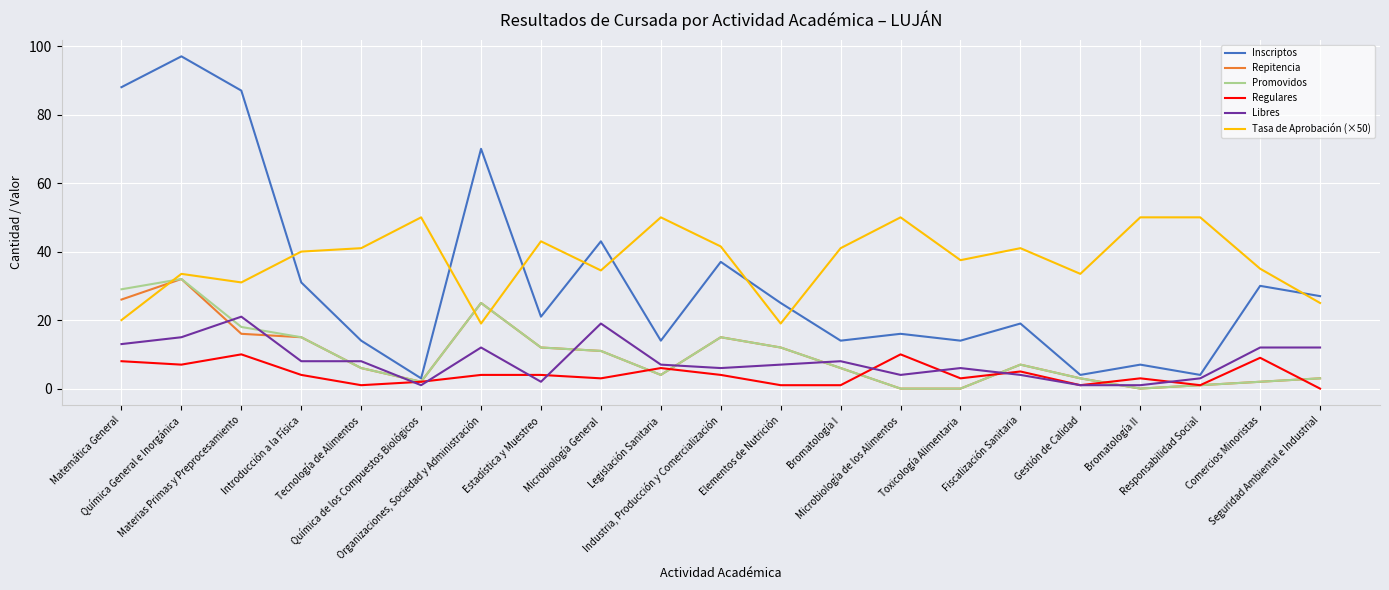

True or false: Promovidos has more than 1 points higher than both neighbors.

True